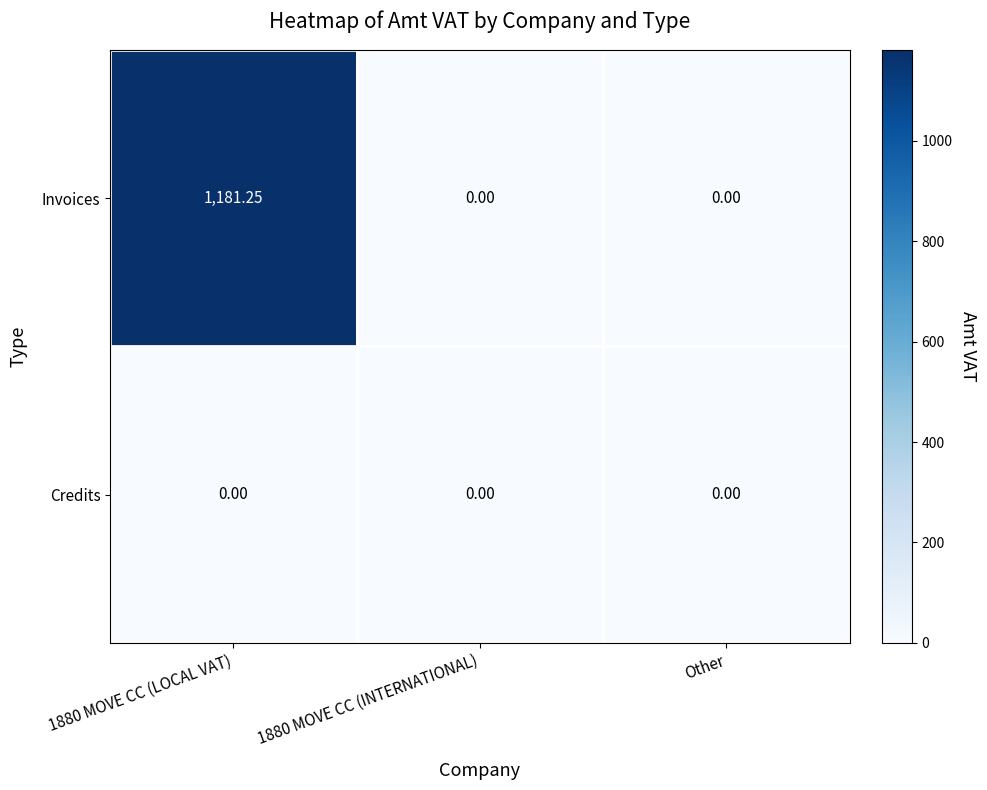

Rank the series by their maximum value, from lowest to highest.

Credits, Invoices